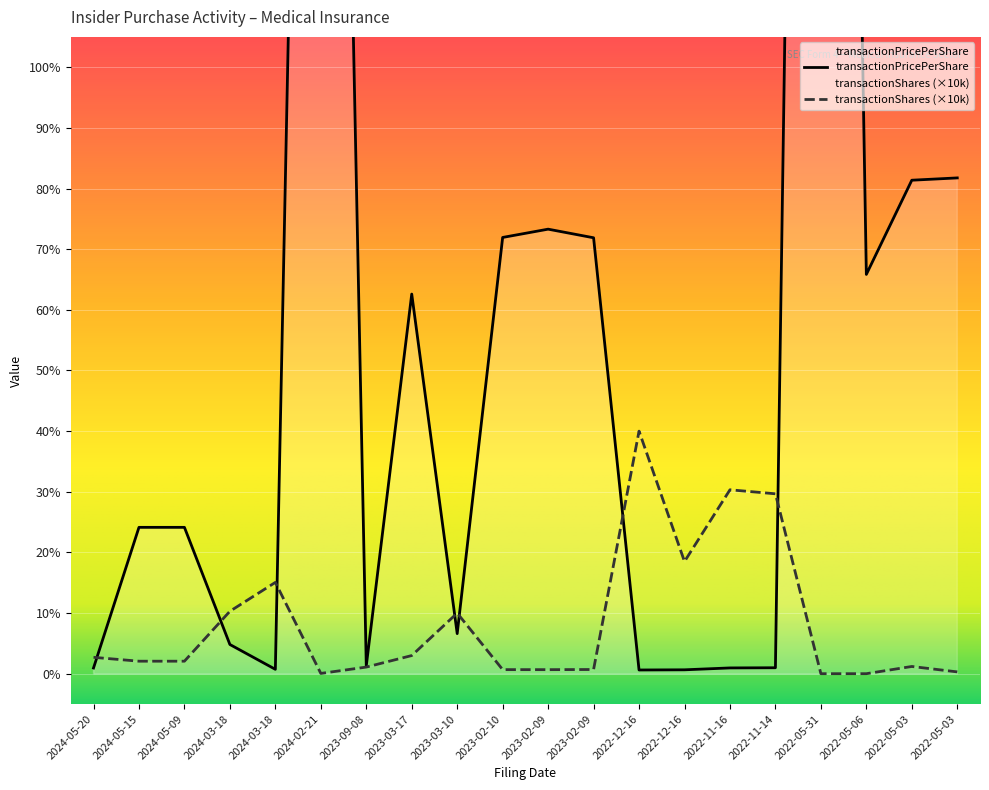

Is it true that transactionPricePerShare equals 504.3 at 2022-05-31?

True